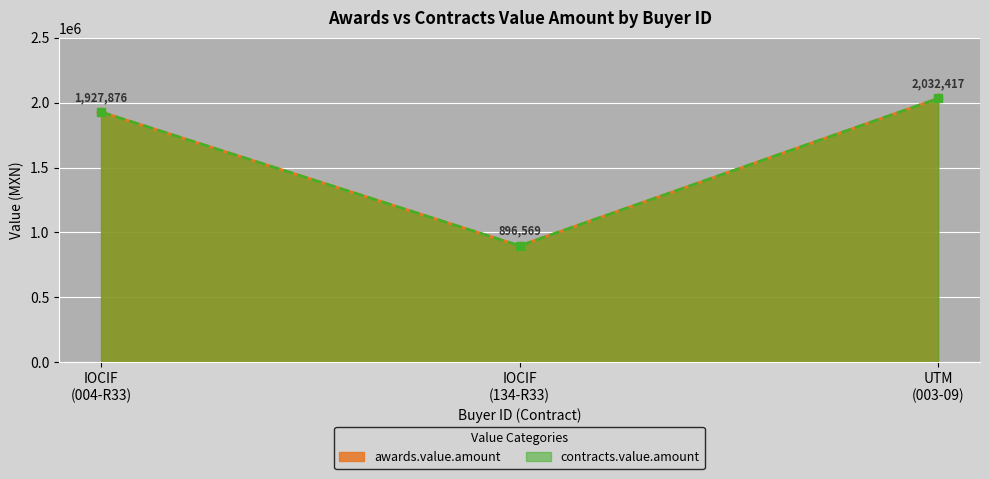

How many lines are shown in the chart?

2